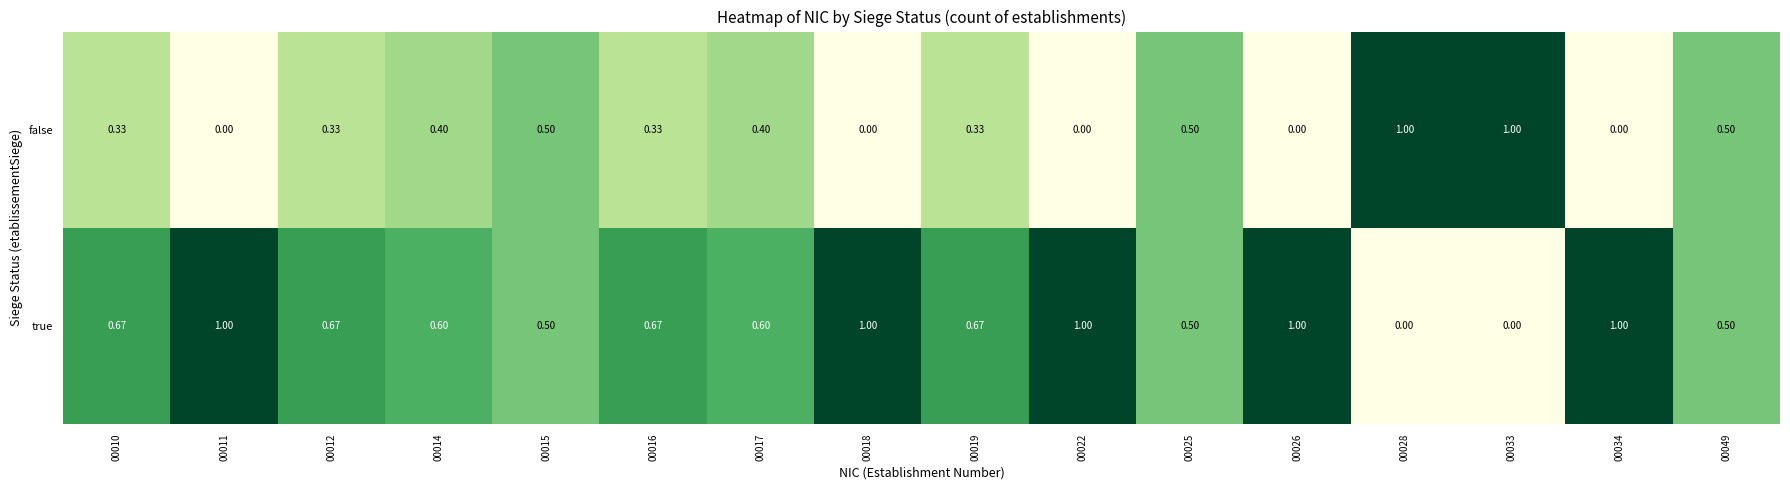

Rank the series by their average value, from highest to lowest.

true, false